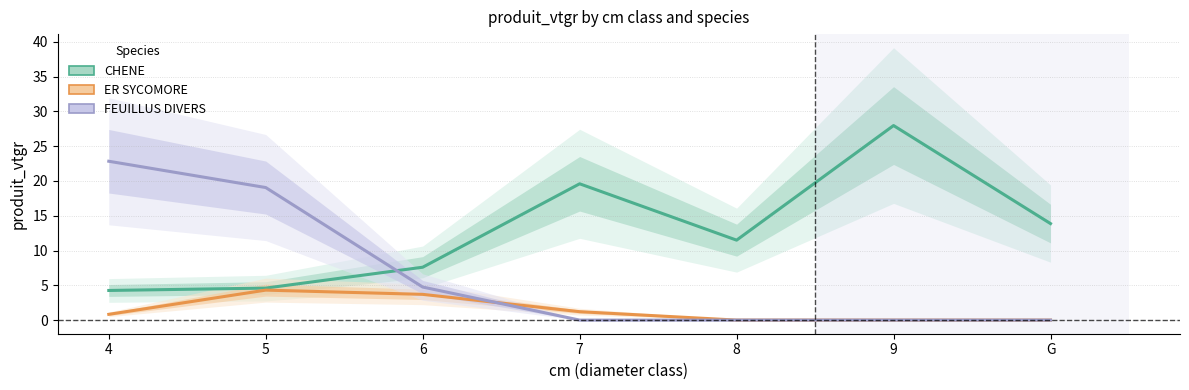

True or false: ER SYCOMORE and CHENE intersect in this chart.

False